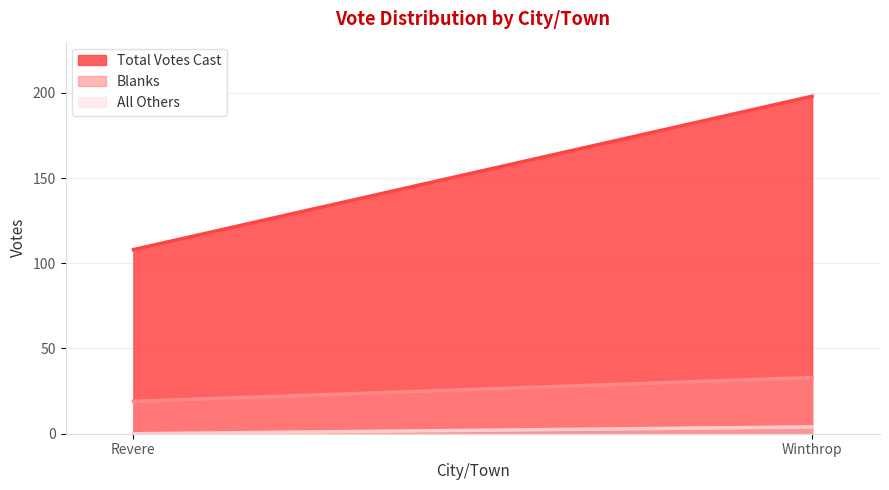

How many lines are shown in the chart?

3